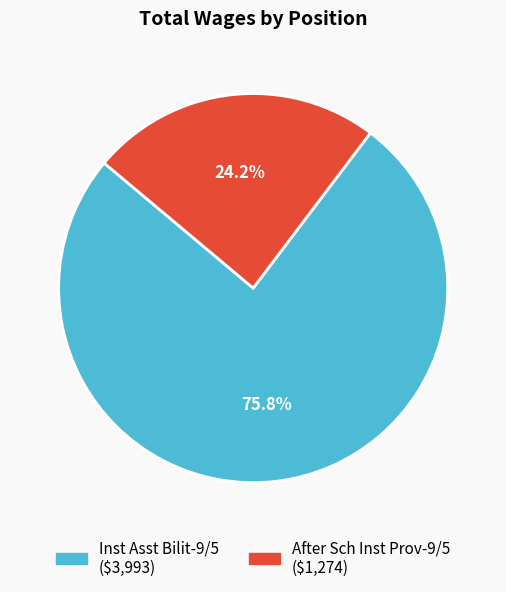

Rank the categories by value from highest to lowest.

Inst Asst Bilit-9/5, After Sch Inst Prov-9/5